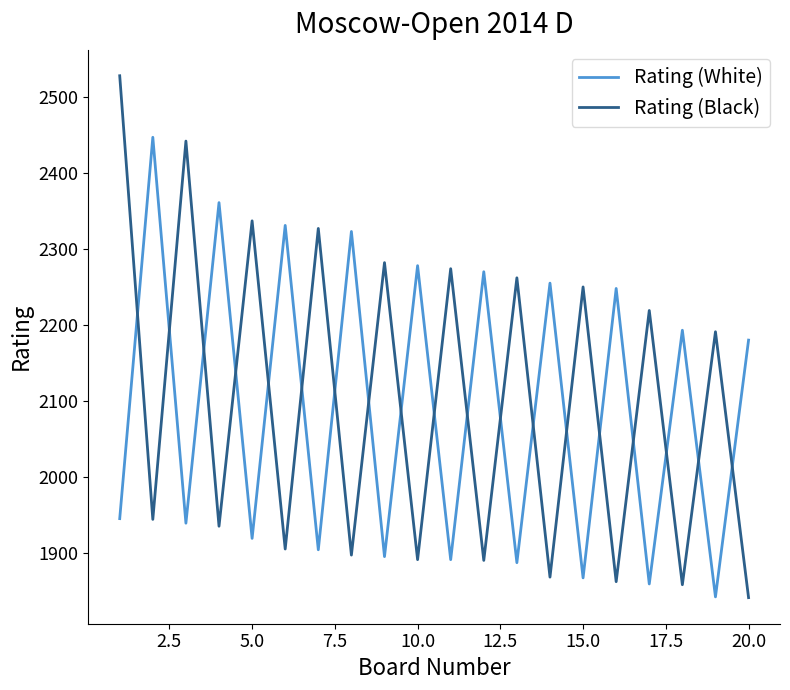

Which series has the widest spread of values?

Rating (Black)